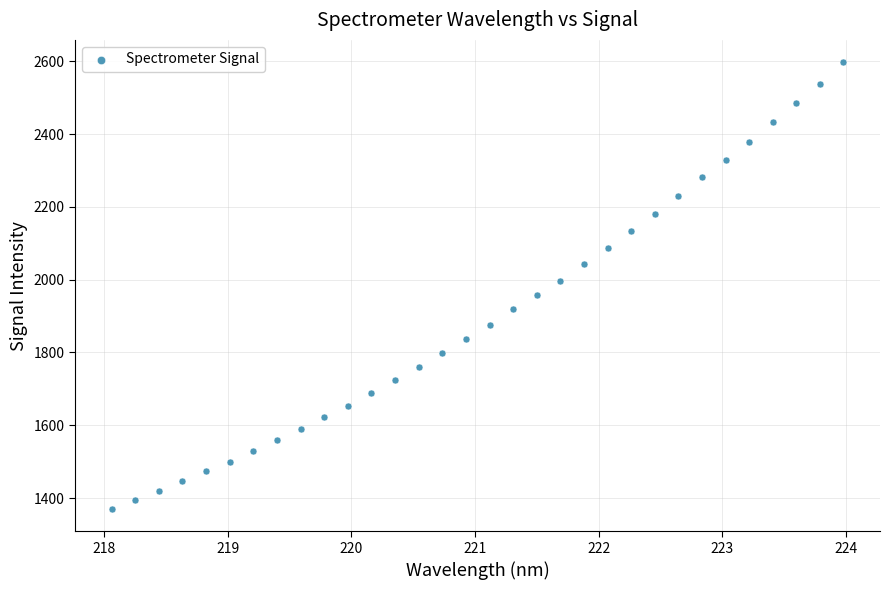

What is the range of Y values (max minus min)?

1227.5